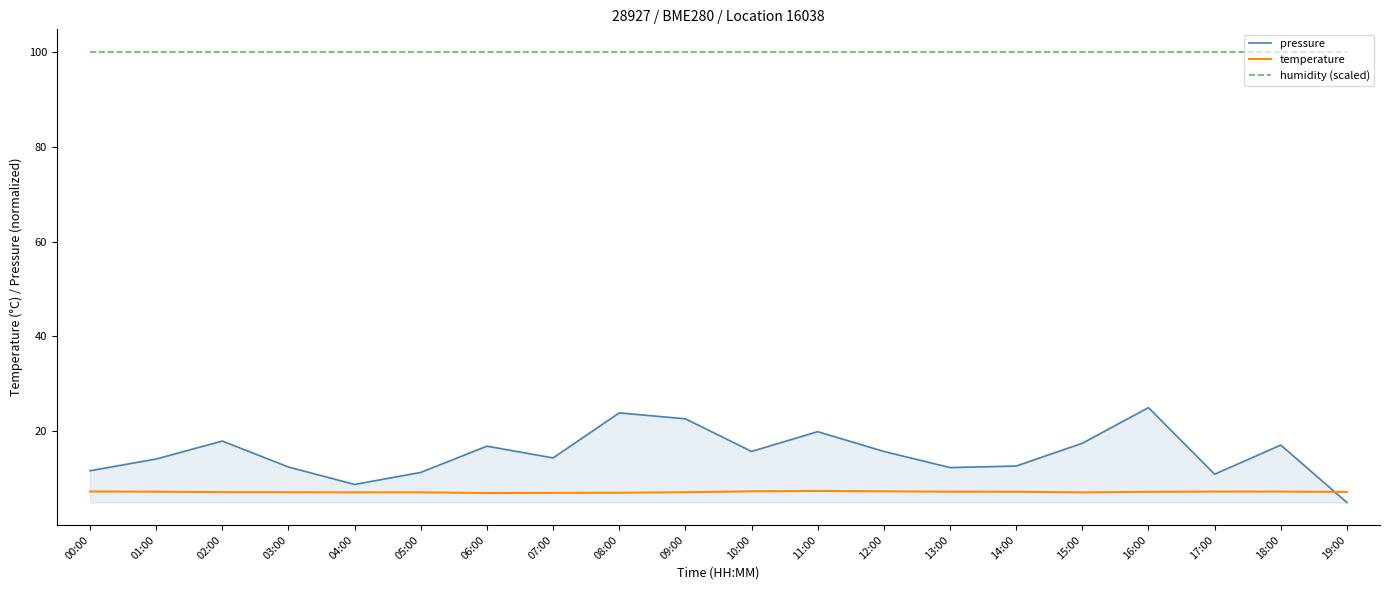

How many lines are shown in the chart?

3